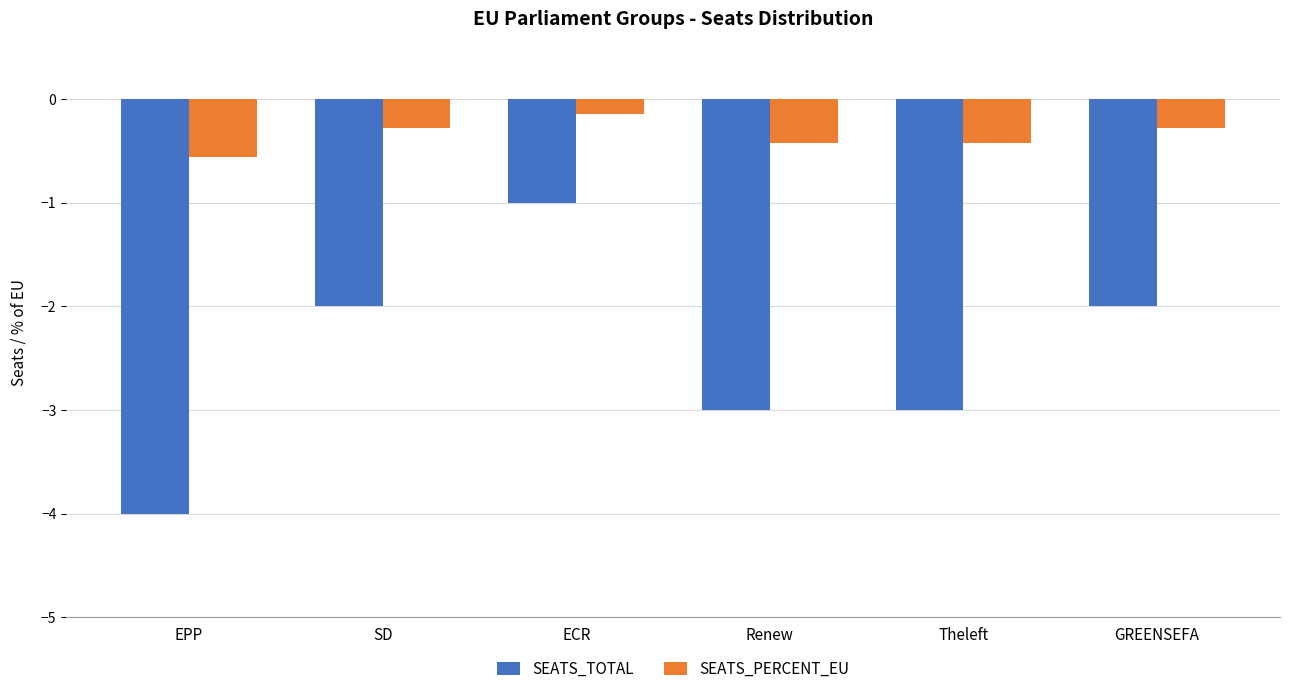

At EPP, list the series in order from largest to smallest.

SEATS_PERCENT_EU, SEATS_TOTAL